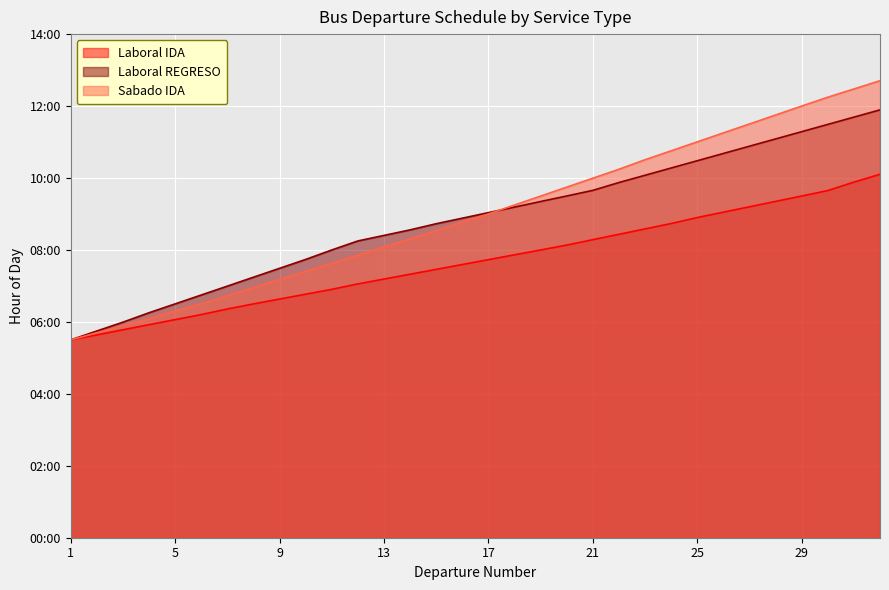

True or false: Laboral REGRESO has more than 1 points higher than both neighbors.

False